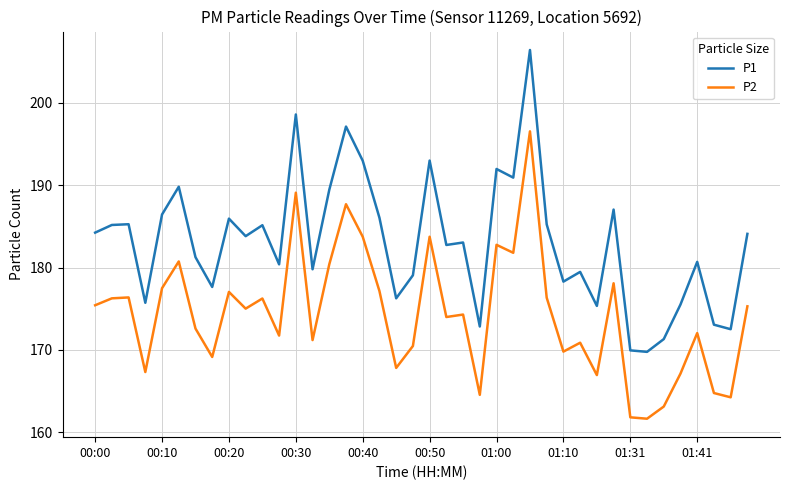

Rank the series by their average value, from highest to lowest.

P1, P2